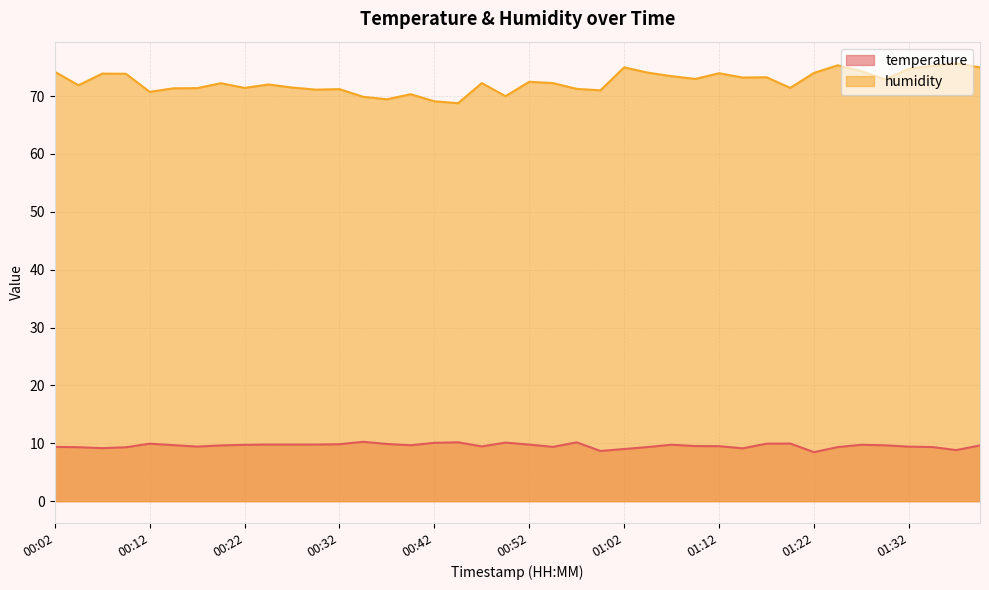

True or false: humidity has more than 2 interior local peaks.

True